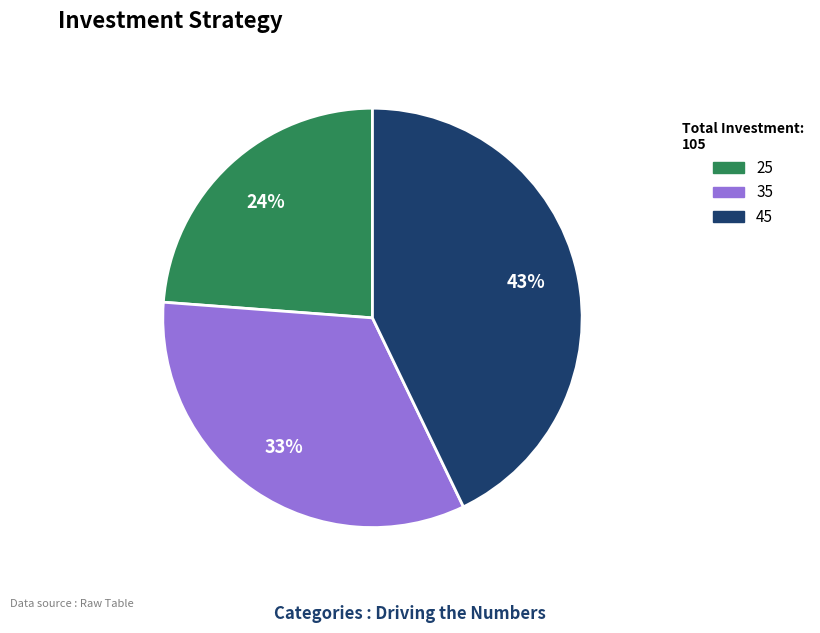

To the nearest percent, what percentage of the pie is 35?

33%